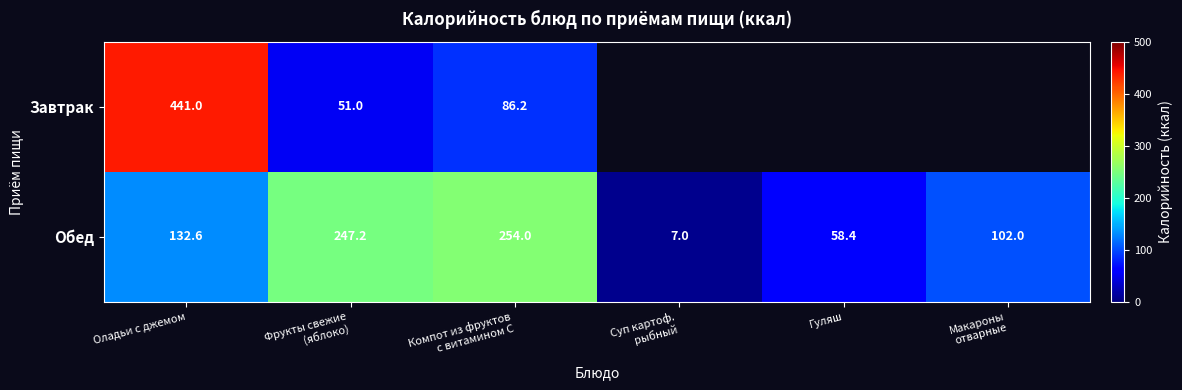

At which category is the sum across all series the highest?

Оладьи с джемом